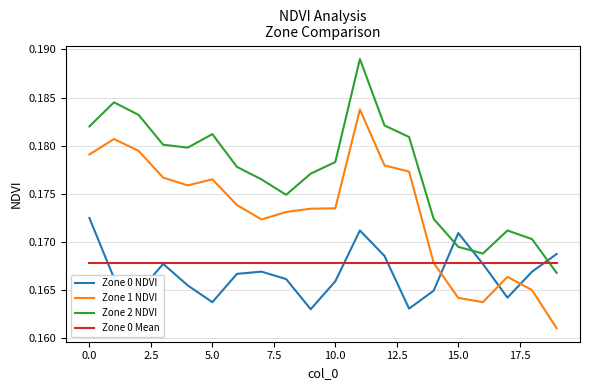

True or false: Zone 2 NDVI and Zone 1 NDVI cross at least once.

False